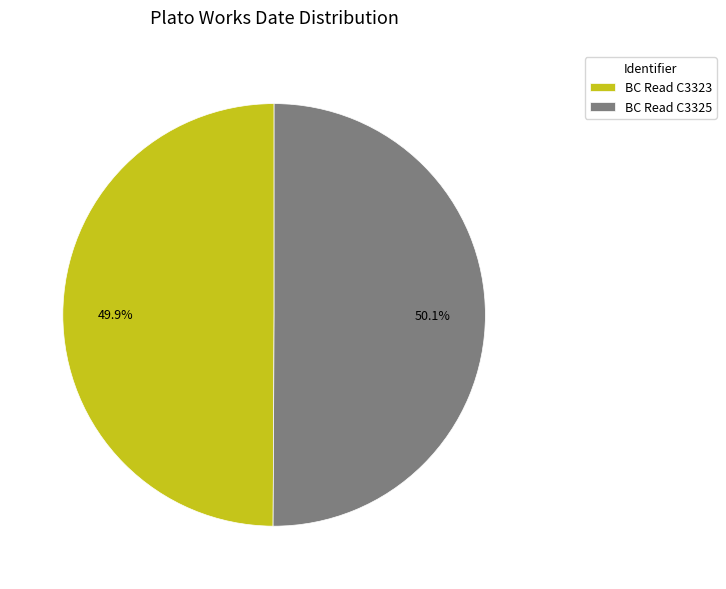

Approximately how many times larger is the value at BC Read C3325 compared to BC Read C3323?

1.0